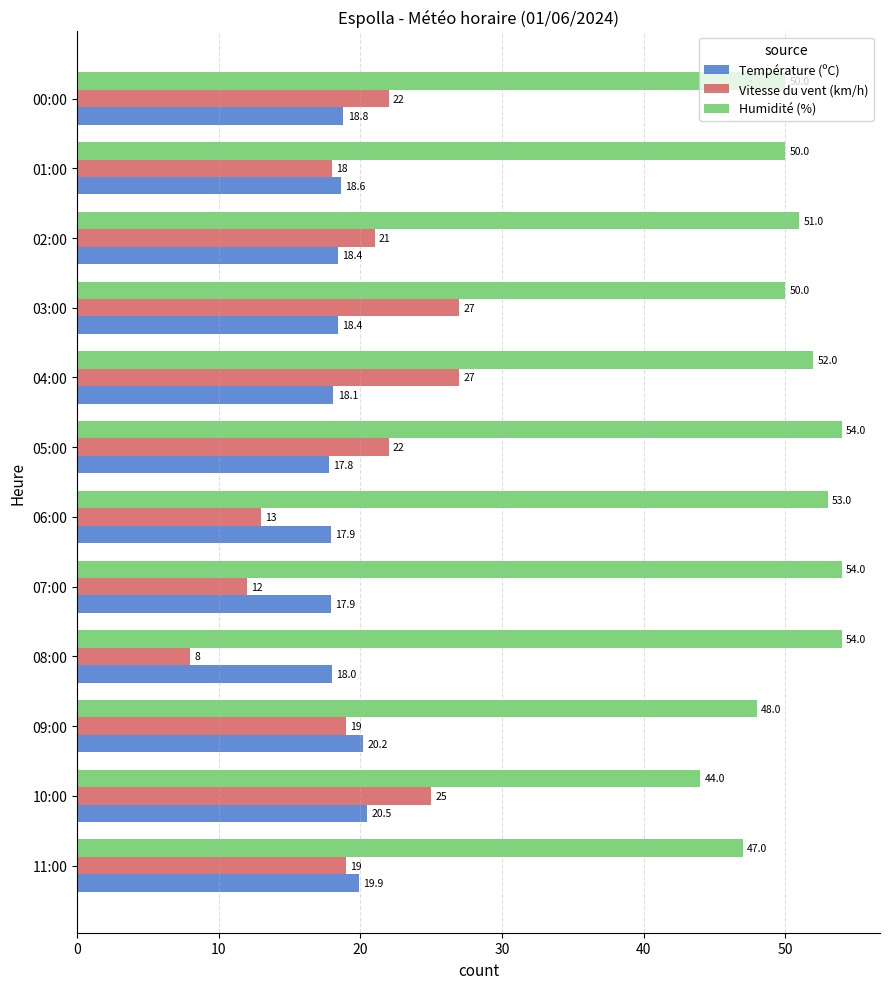

How many distinct data groups are displayed?

3